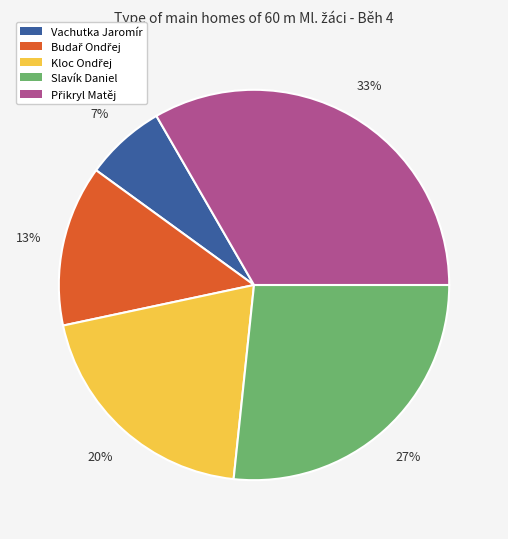

What percentage is the Slavík Daniel slice, to the nearest percent?

27%